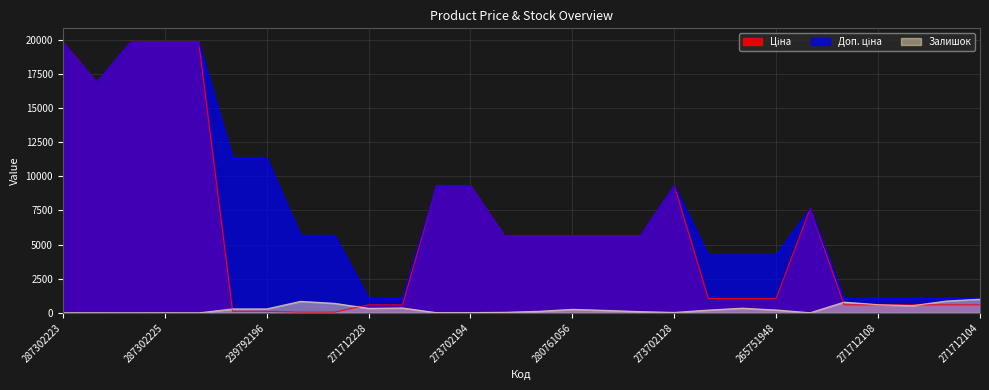

What is the greatest value displayed?

19831.1